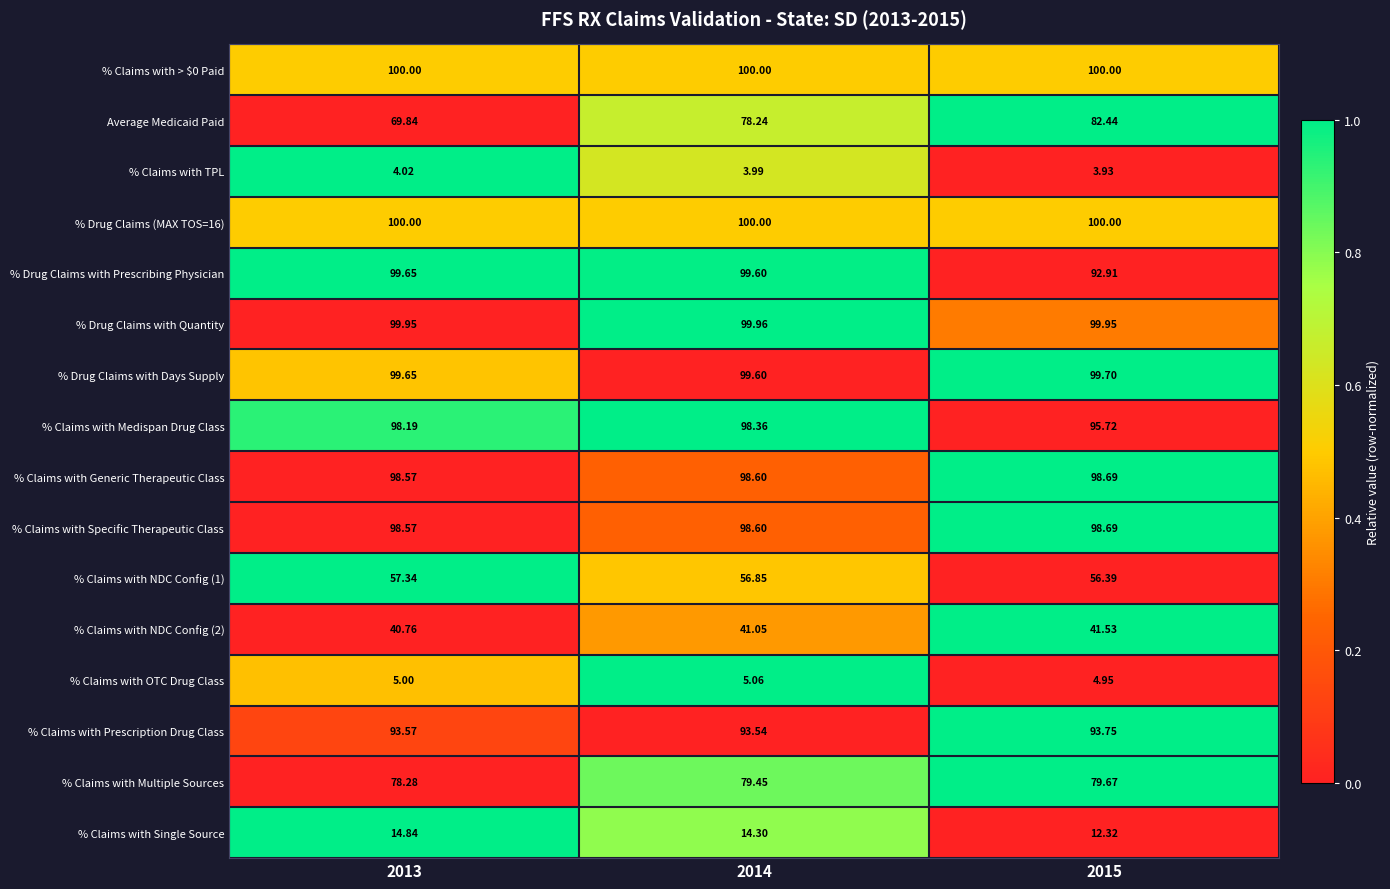

Which series has the widest spread of values?

Average Medicaid Paid